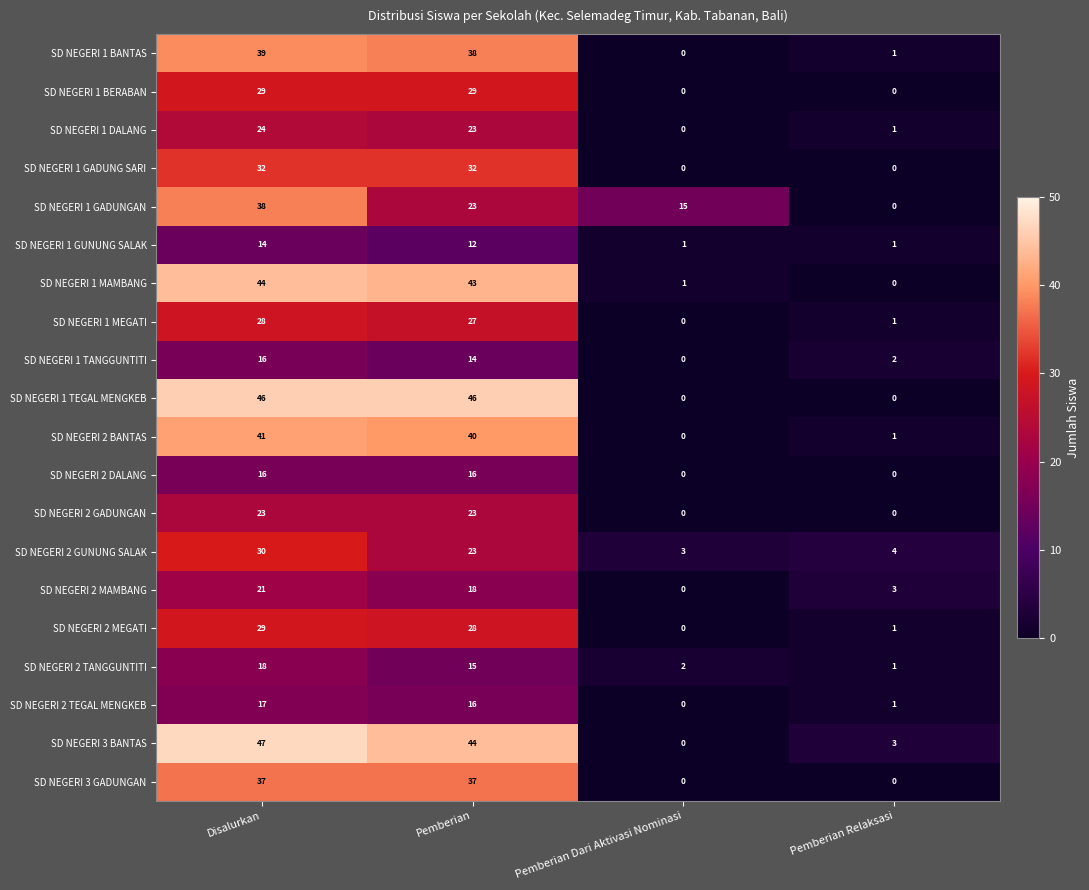

Which series changed the most between Disalurkan and Pemberian?

SD NEGERI 1 GADUNGAN